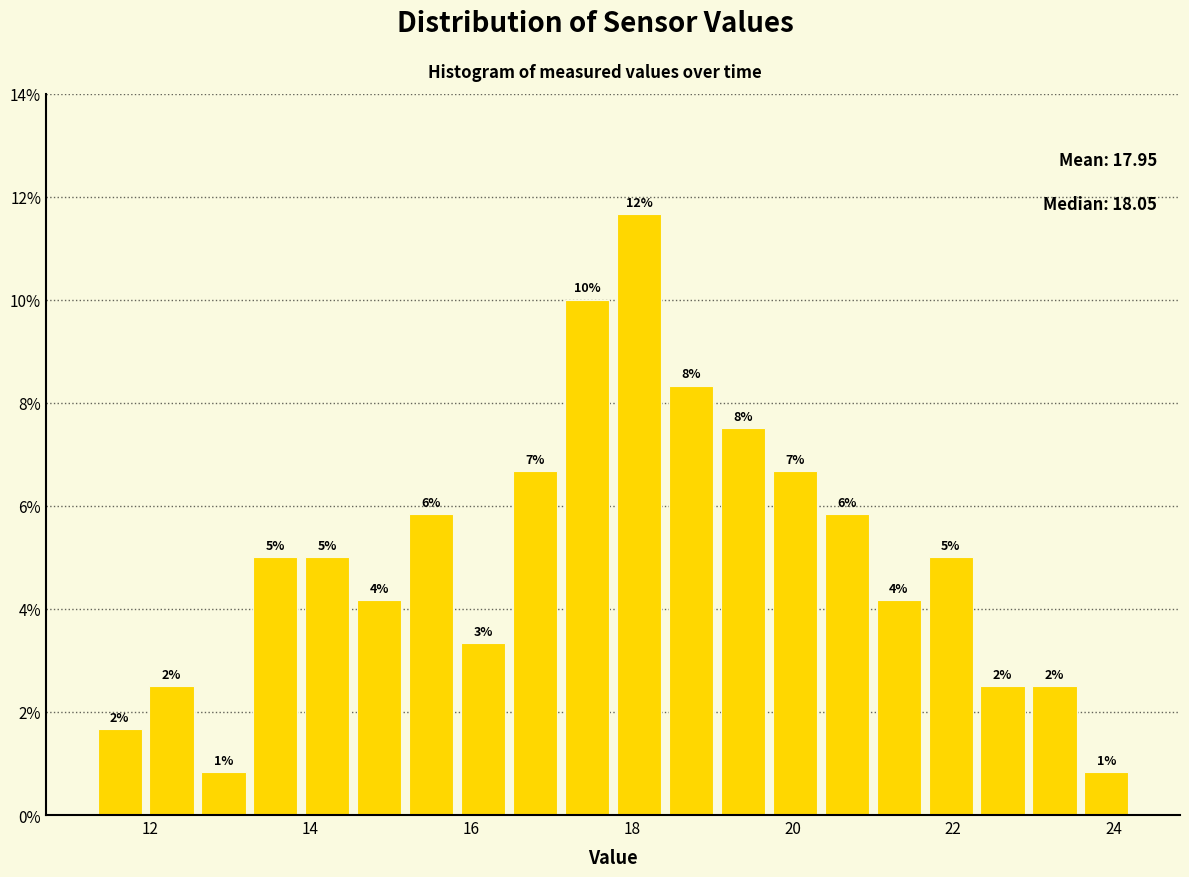

Around what value on the x-axis is the tallest bar? Give the approximate position of its centre, as read against the axis.

18.0